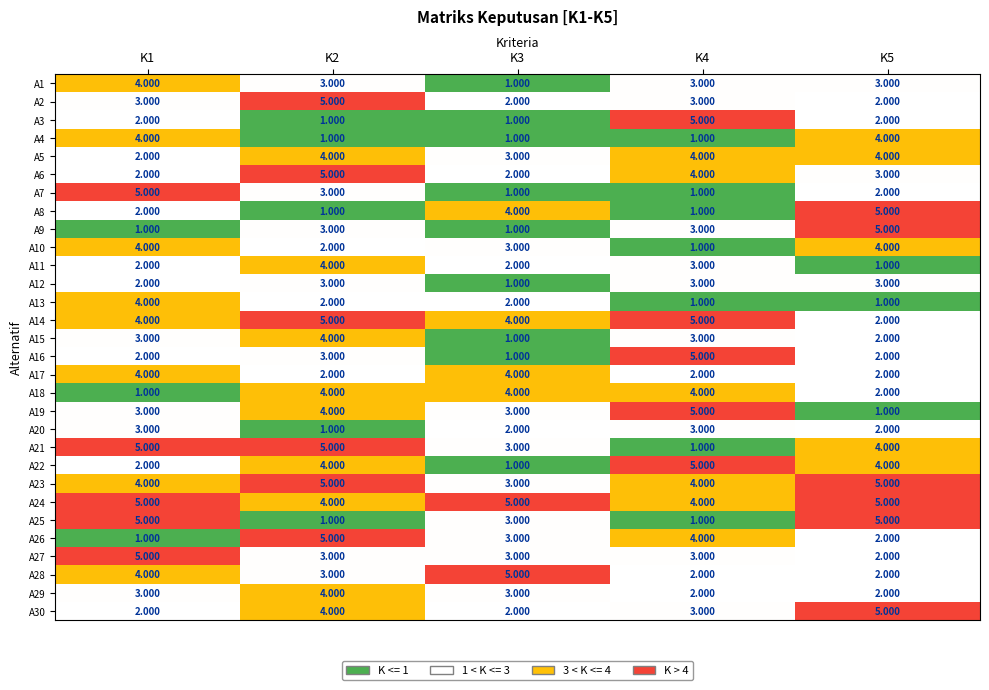

Is the value of A16 at K4 greater than the value of A20 at K1?

Yes